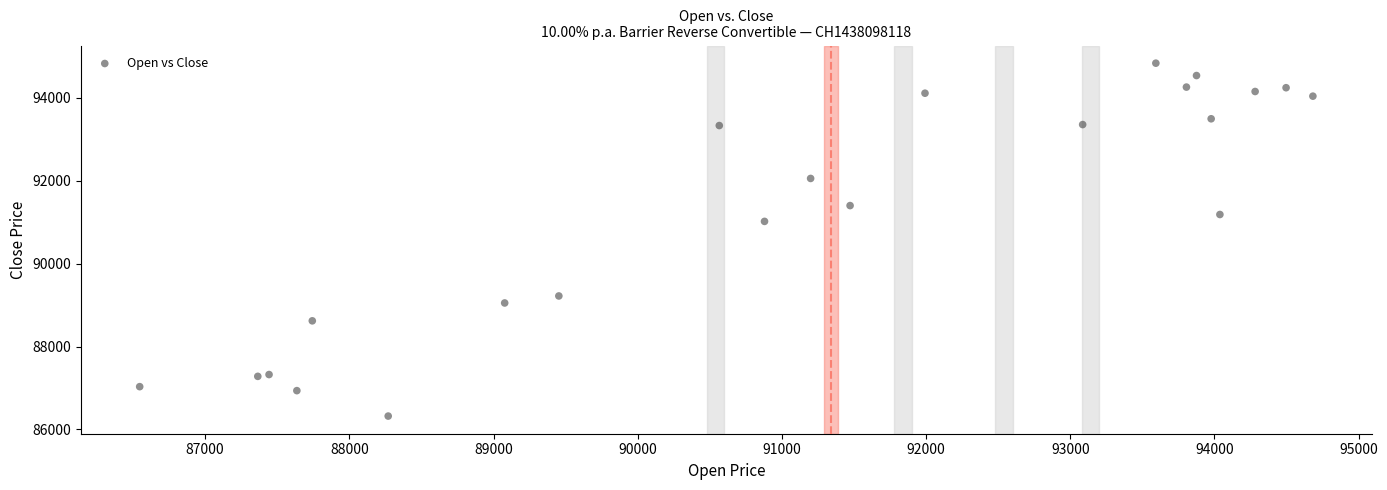

What Y value in the scatter plot is closest to 90580?

91020.2